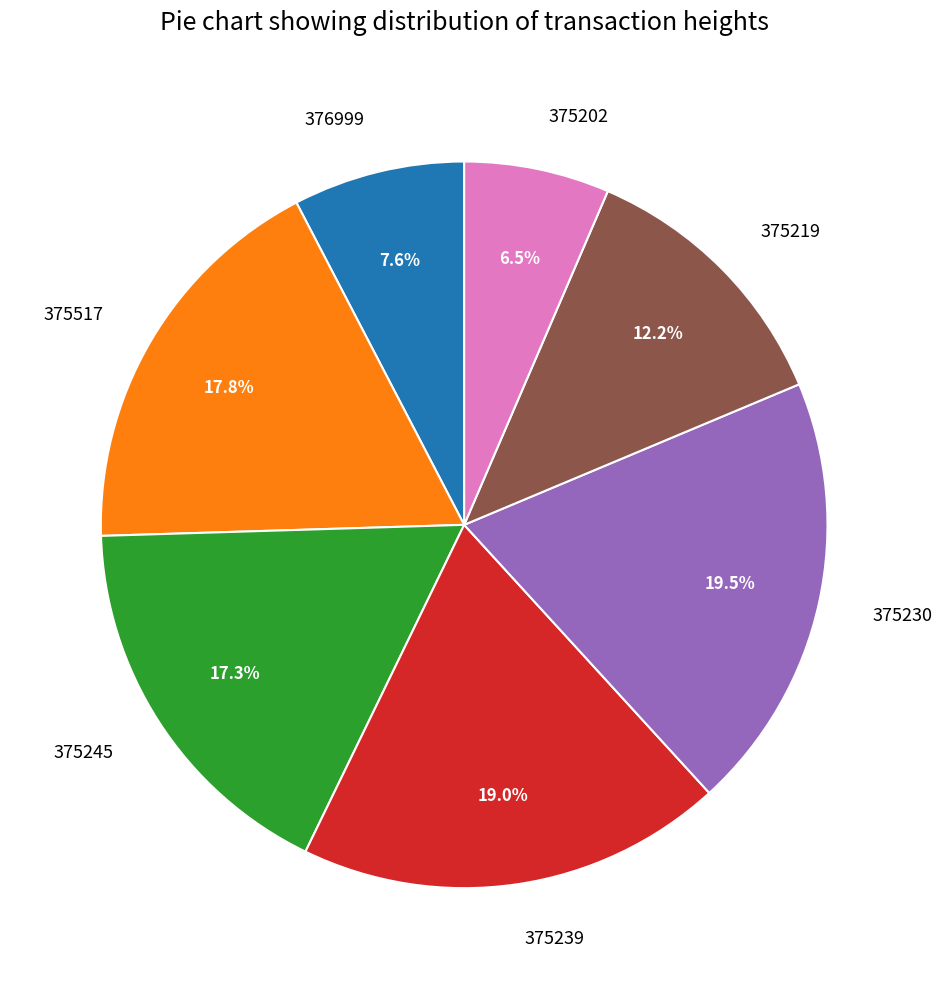

Rank the categories by value from highest to lowest.

375230, 375239, 375517, 375245, 375219, 376999, 375202